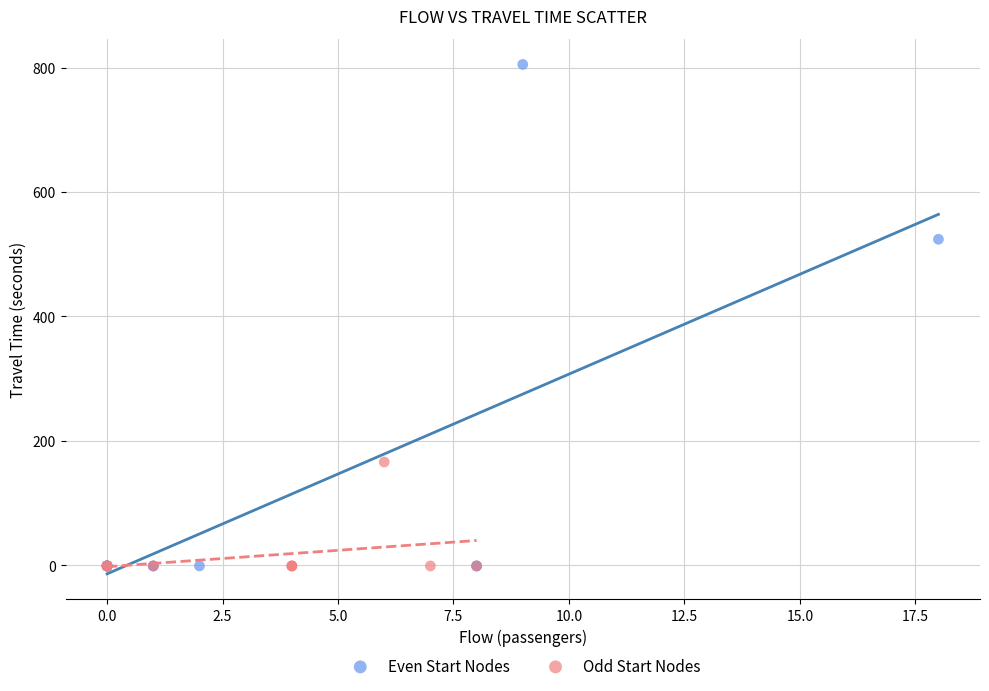

What are all the series names shown in the legend?

Even Start Nodes, Odd Start Nodes